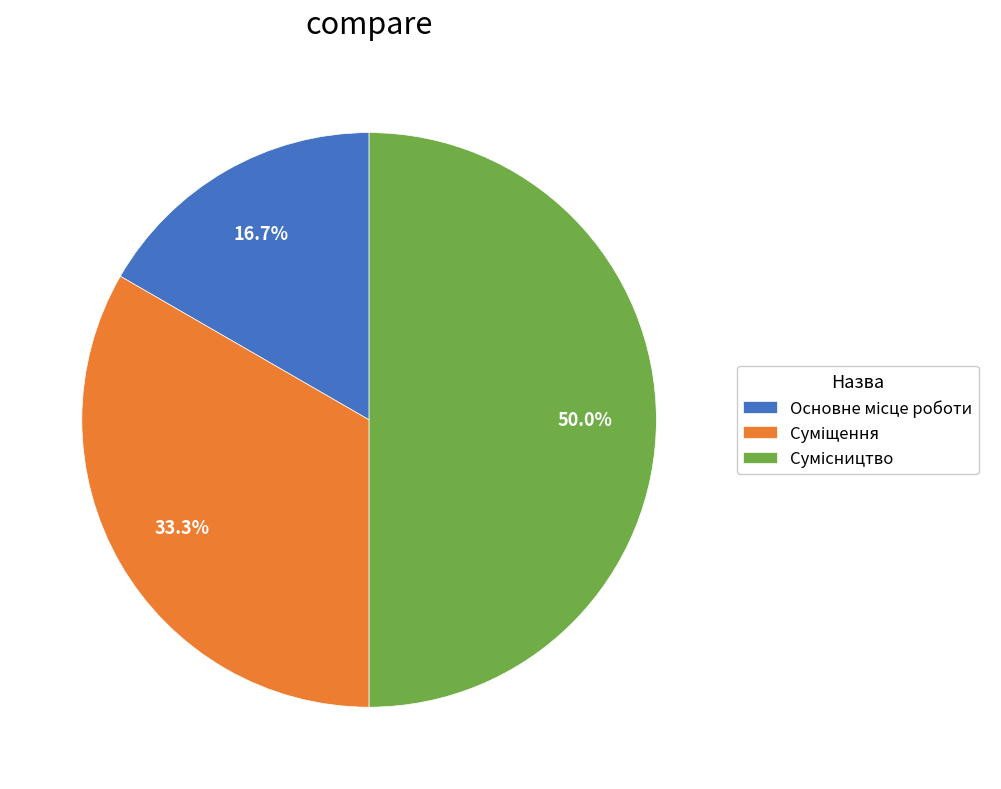

To the nearest percent, what is the combined percentage of Суміщення and Сумісництво?

83%